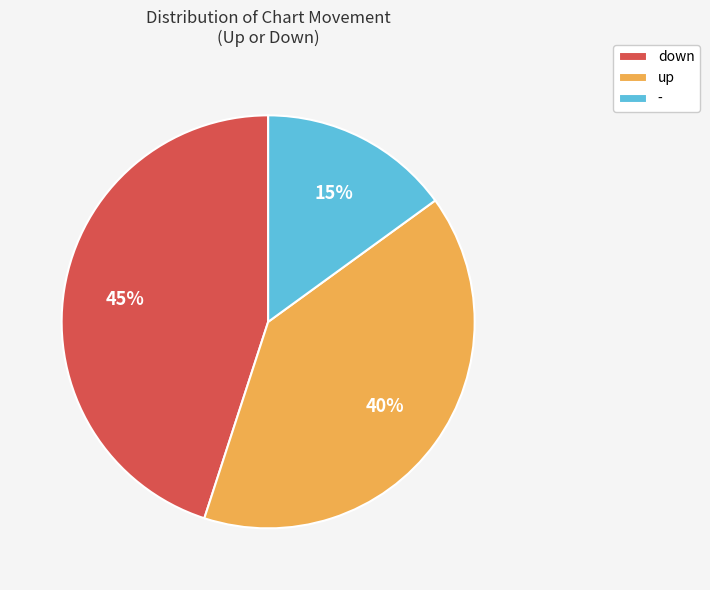

Combined, do down and - account for over 50%?

Yes